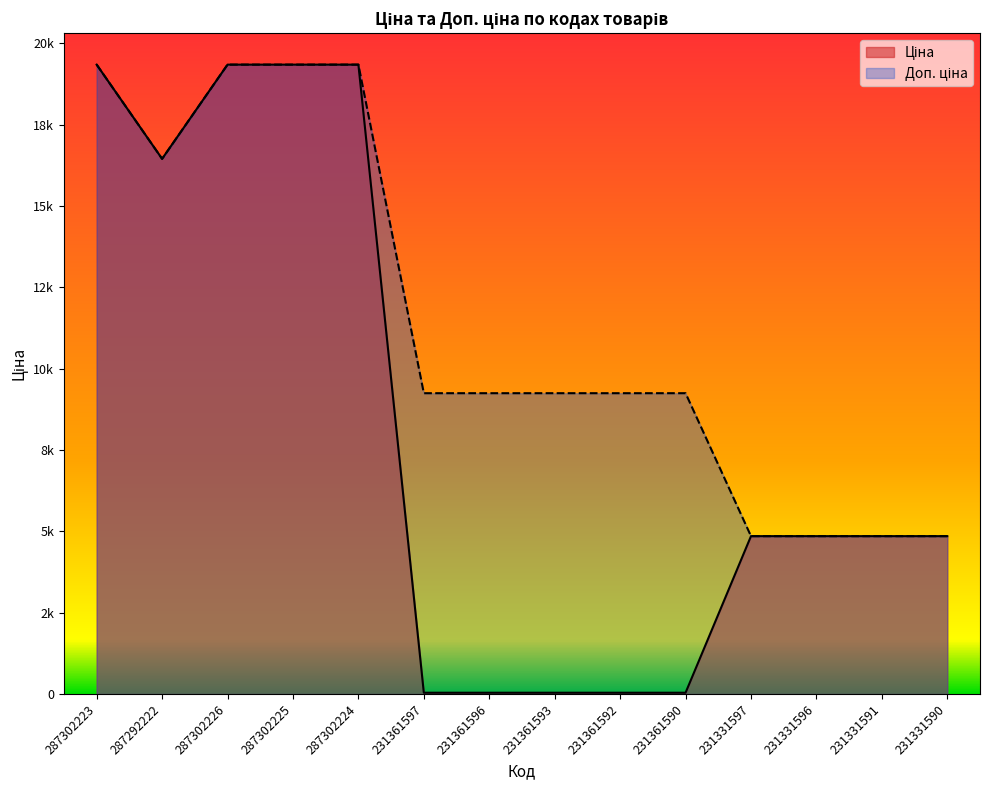

How many categories are shown in the chart?

14